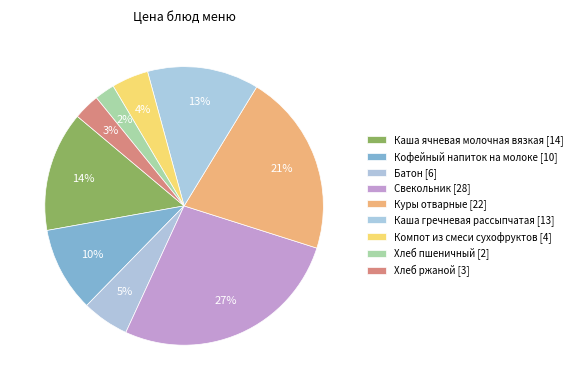

To the nearest percent, what percentage of the pie is Куры отварные?

21%